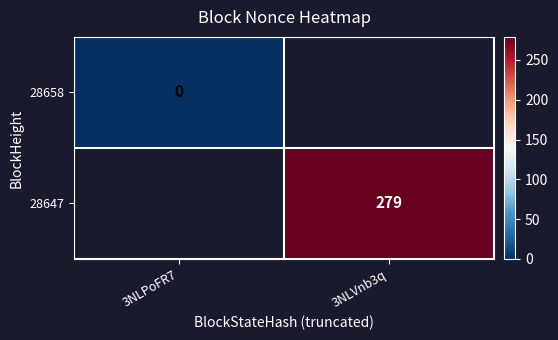

List the series in order of their overall mean, lowest first.

28658, 28647